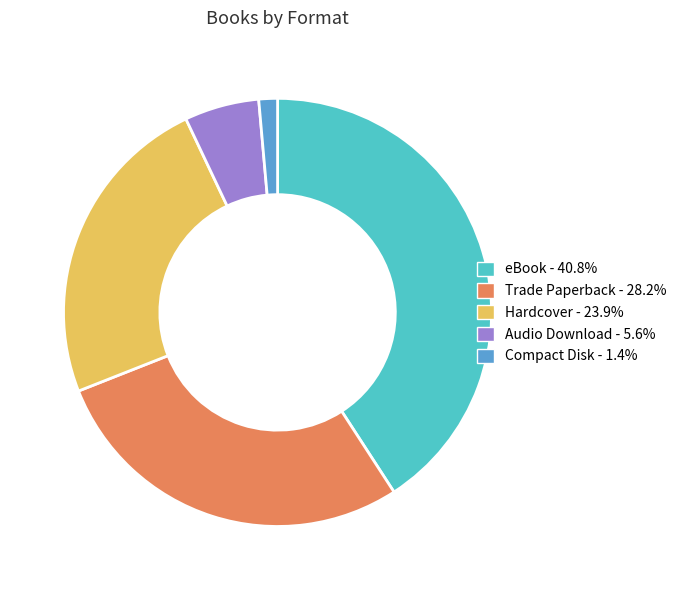

Does any single category account for the majority?

No